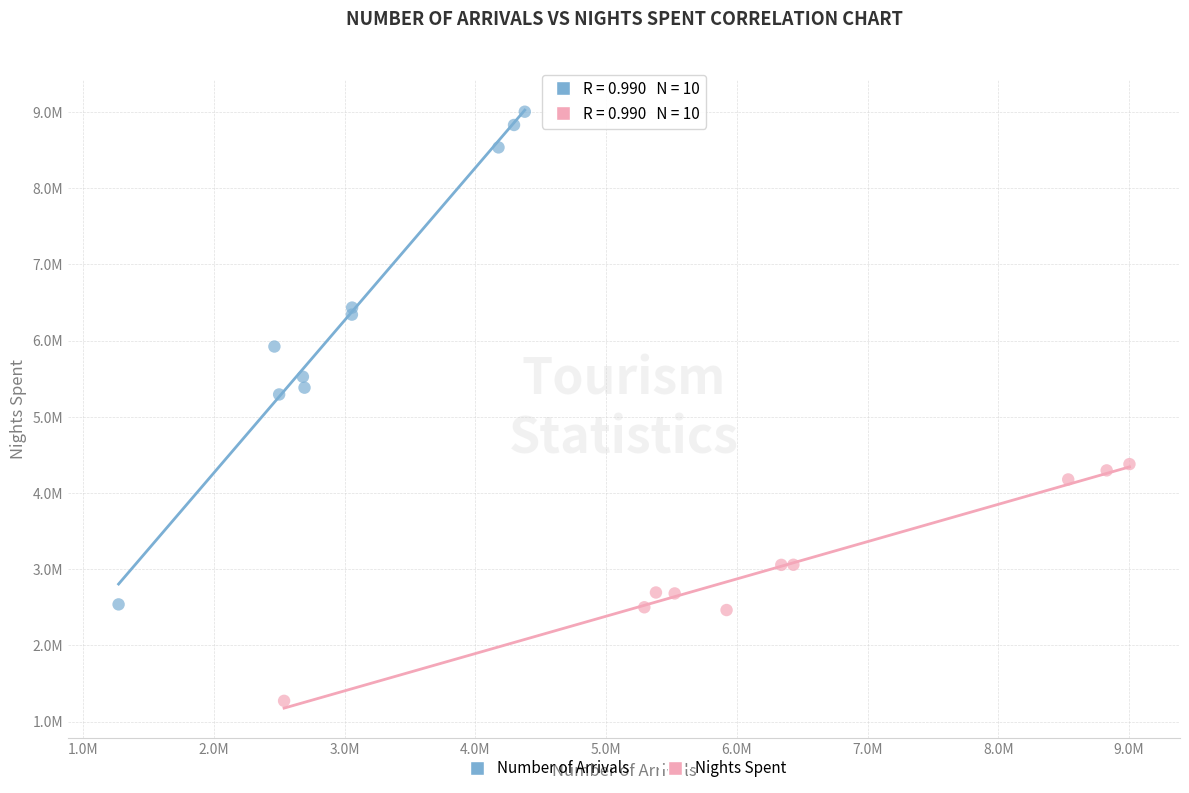

What are all the series names shown in the legend?

Number of Arrivals, Nights Spent